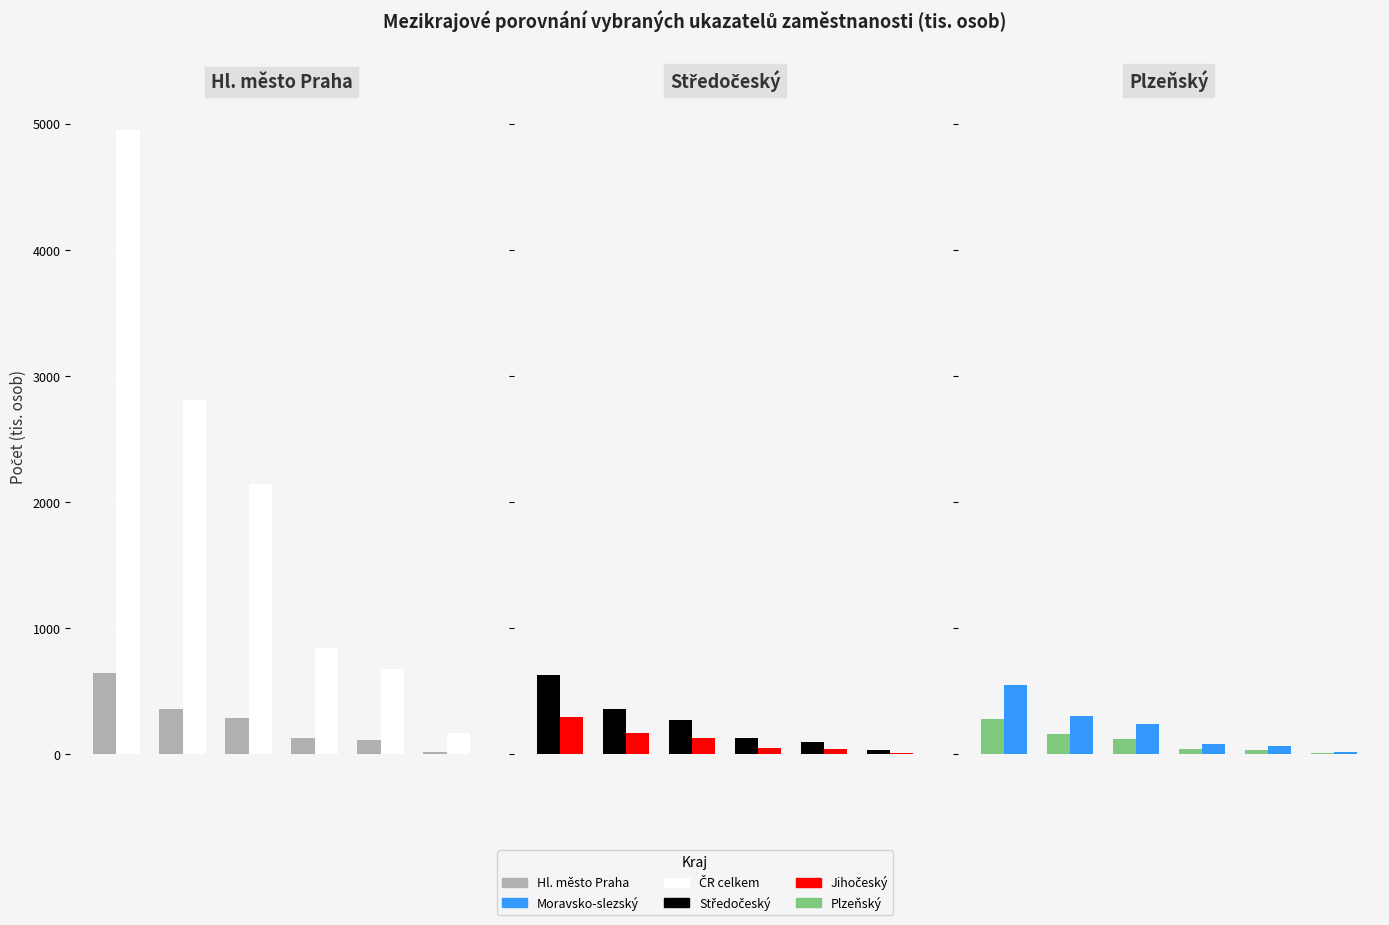

The value of Moravsko-slezský at 0 is 546.3. True or false?

True